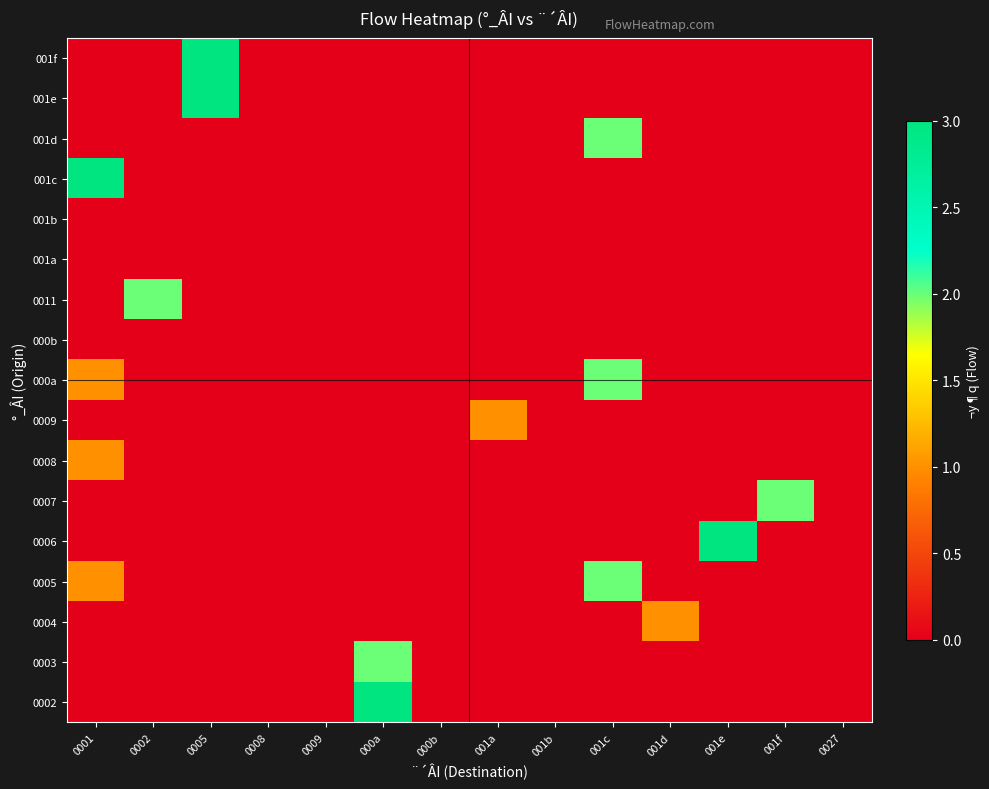

At which category does the chart reach its minimum across all series?

0001